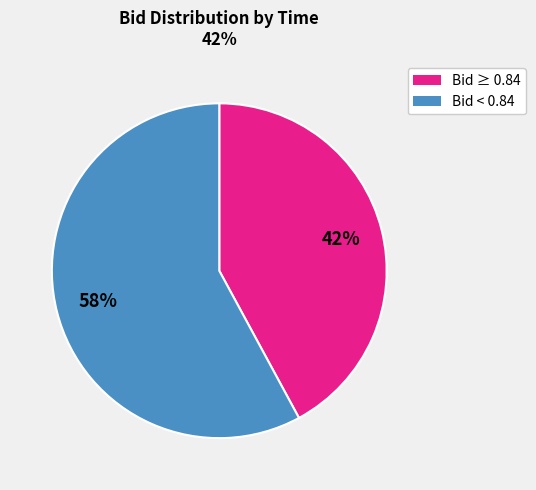

Is there a majority slice in this chart?

Yes